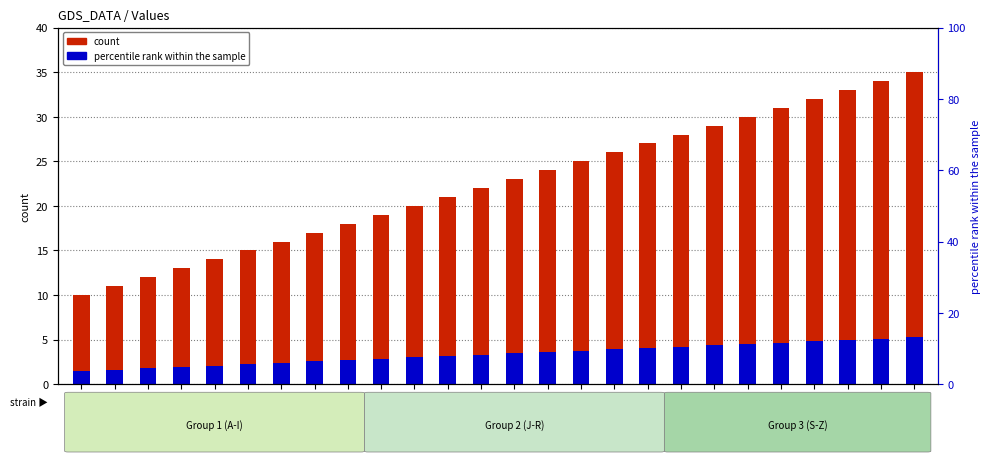

Which has a higher value, O or Y?

Y